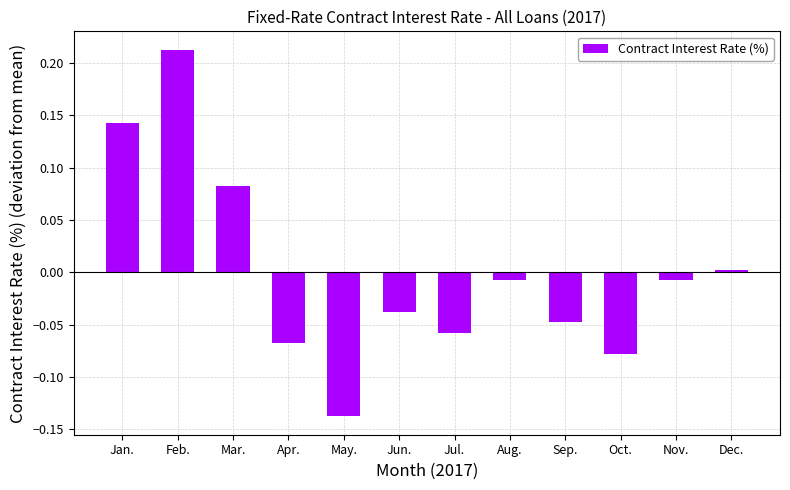

Which label corresponds to the smallest value in the chart?

May.